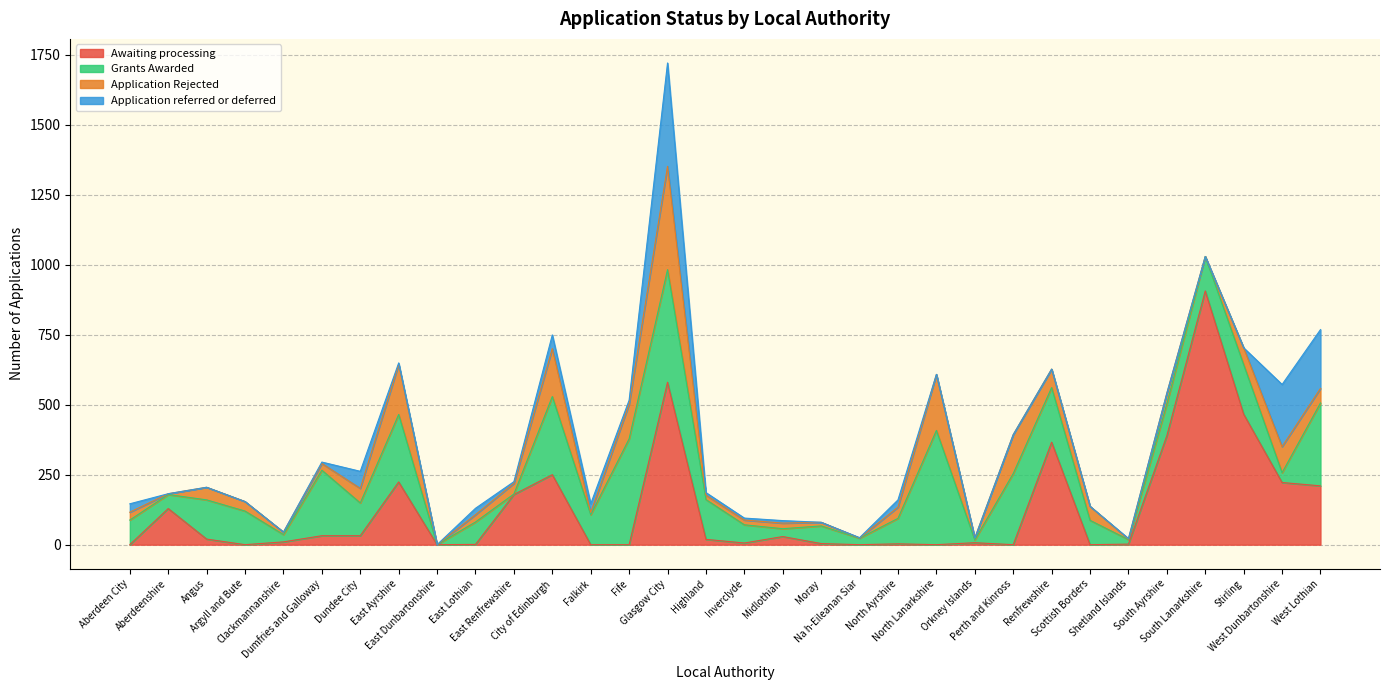

What is the spread (max minus min) of values at Dumfries and Galloway?

229